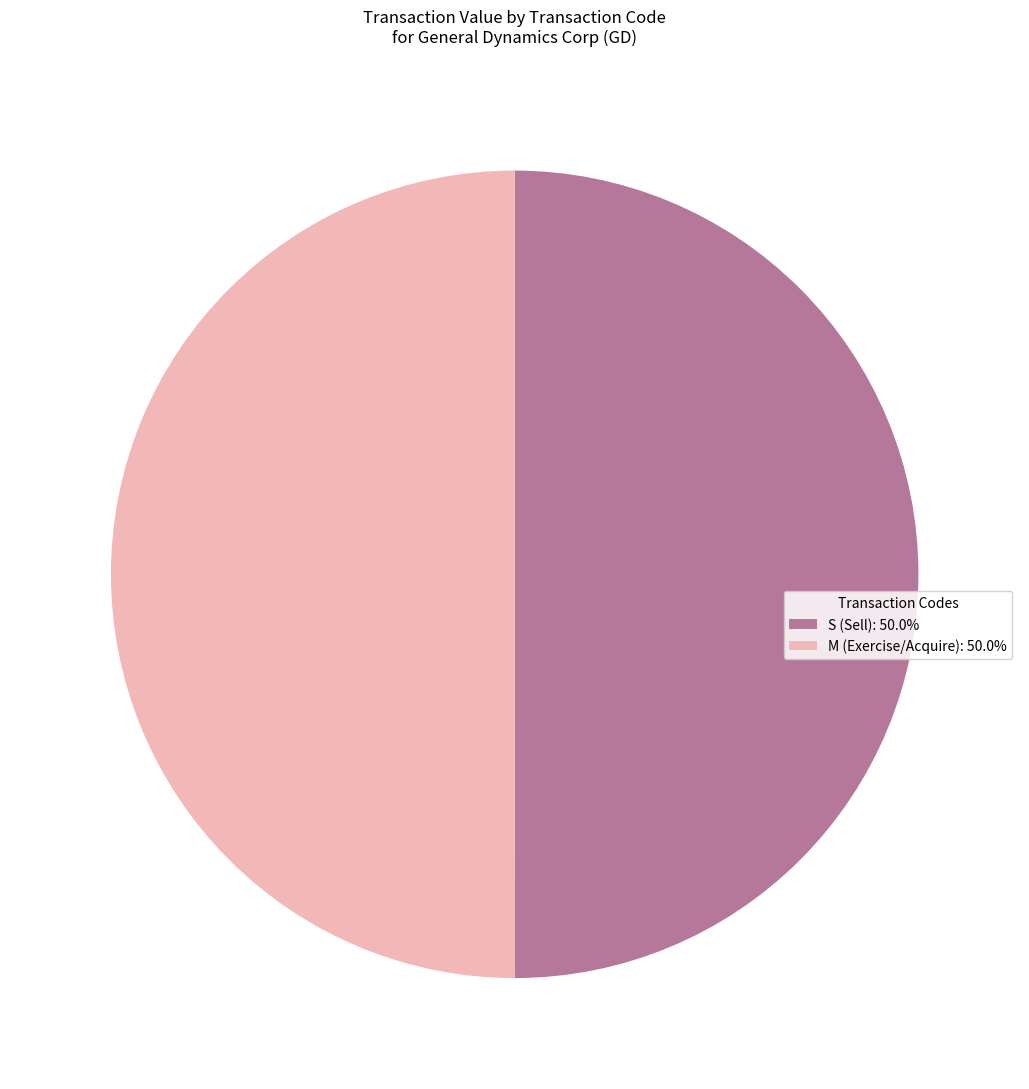

Is the sum of M (Exercise/Acquire): 50.0% and S (Sell): 50.0% greater than half?

Yes